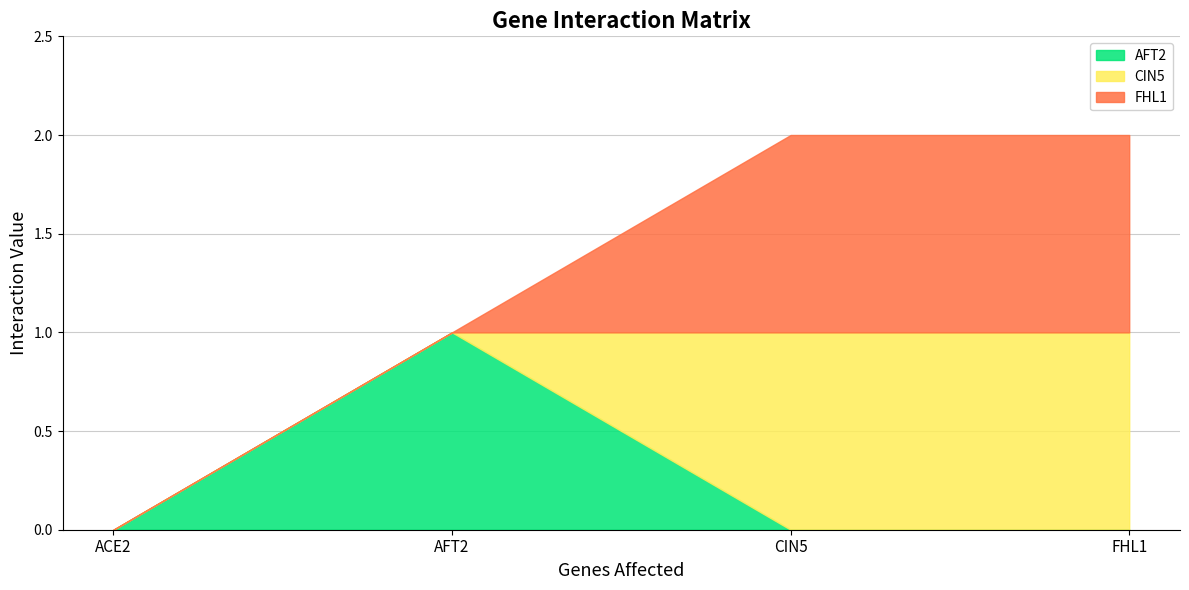

Where is AFT2 nearest to the value 0?

ACE2